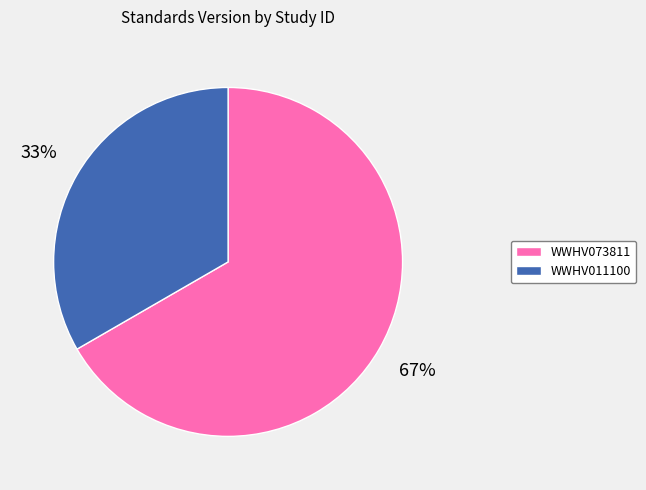

Combined, do WWHV073811 and WWHV011100 account for over 50%?

Yes